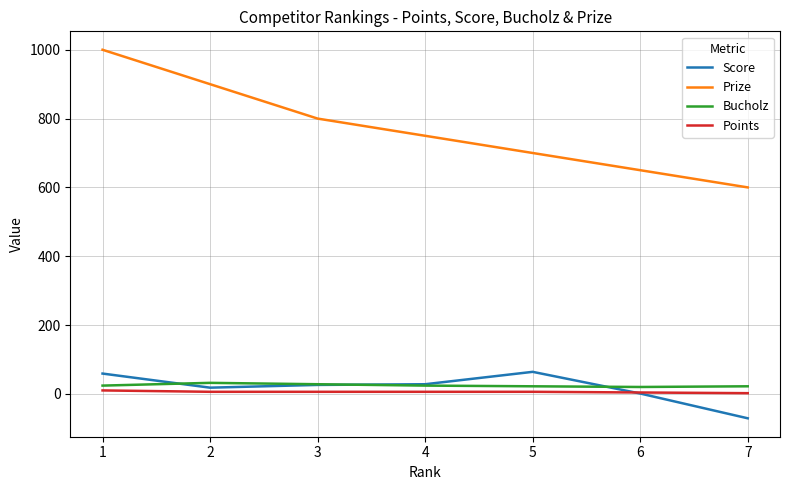

What is the minimum value shown in the chart?

-71